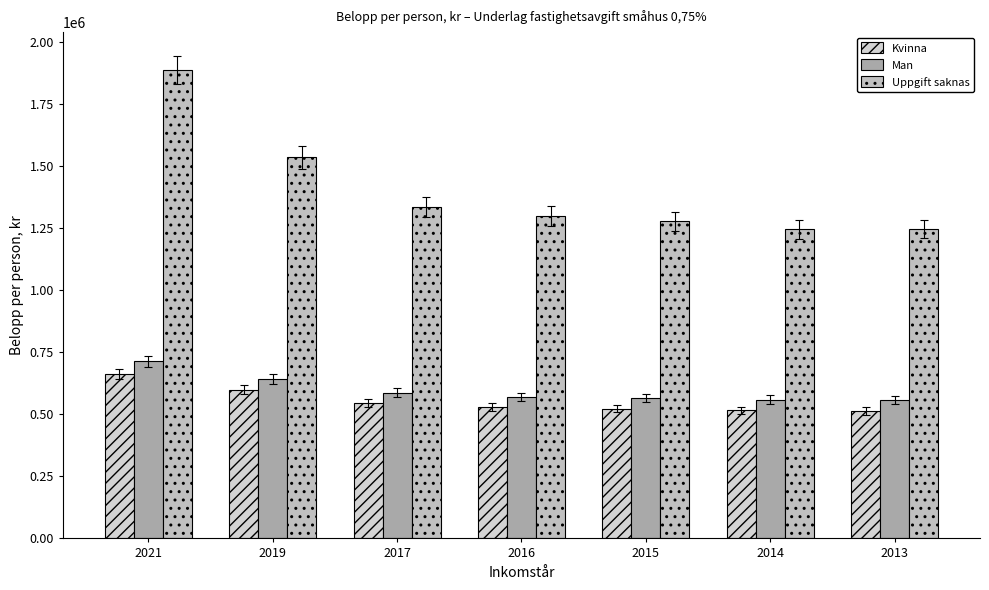

What is the difference between the Man values at 2019 and 2016?

71725.0